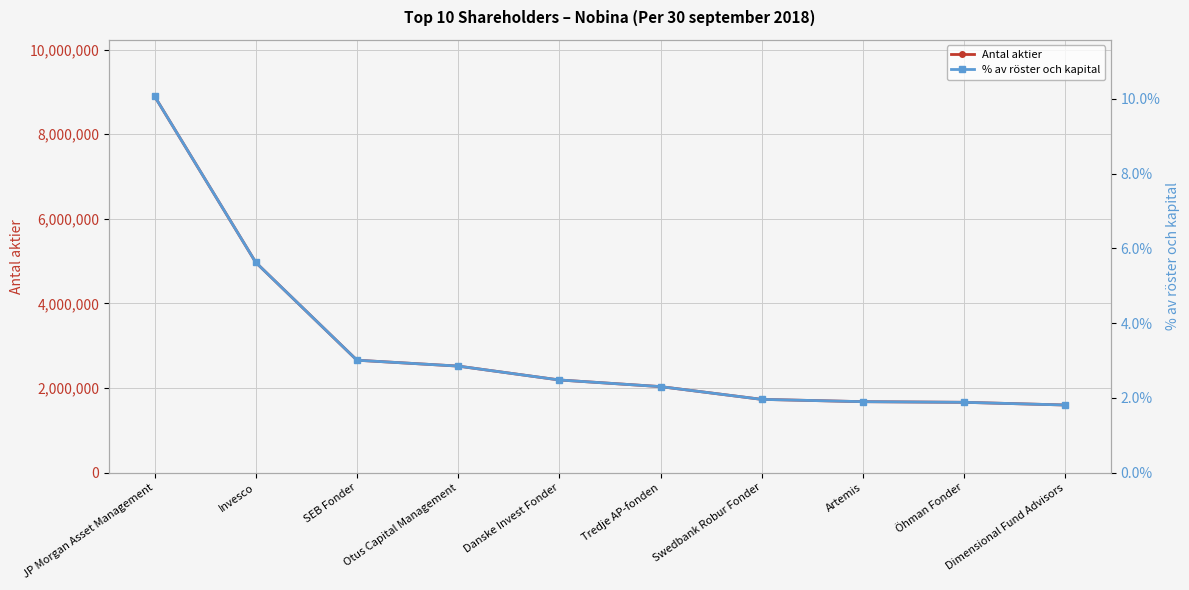

Reading left to right, list all the values displayed in this chart.

Antal aktier: 8899493.0	4969706.0	2657351.0	2518313.0	2190289.0	2033088.0	1731566.0	1677117.0	1661892.0	1598165.0
% av röster och kapital: 0.1	0.1	0.0	0.0	0.0	0.0	0.0	0.0	0.0	0.0